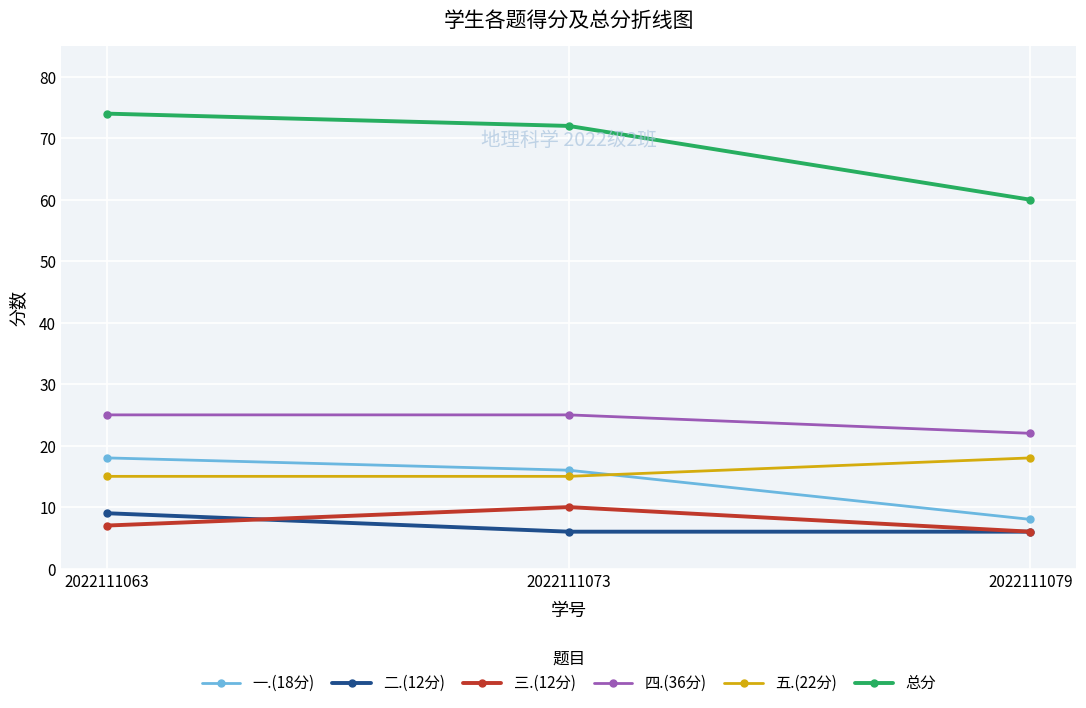

What value does the 二.(12分) series have at 2022111073?

6